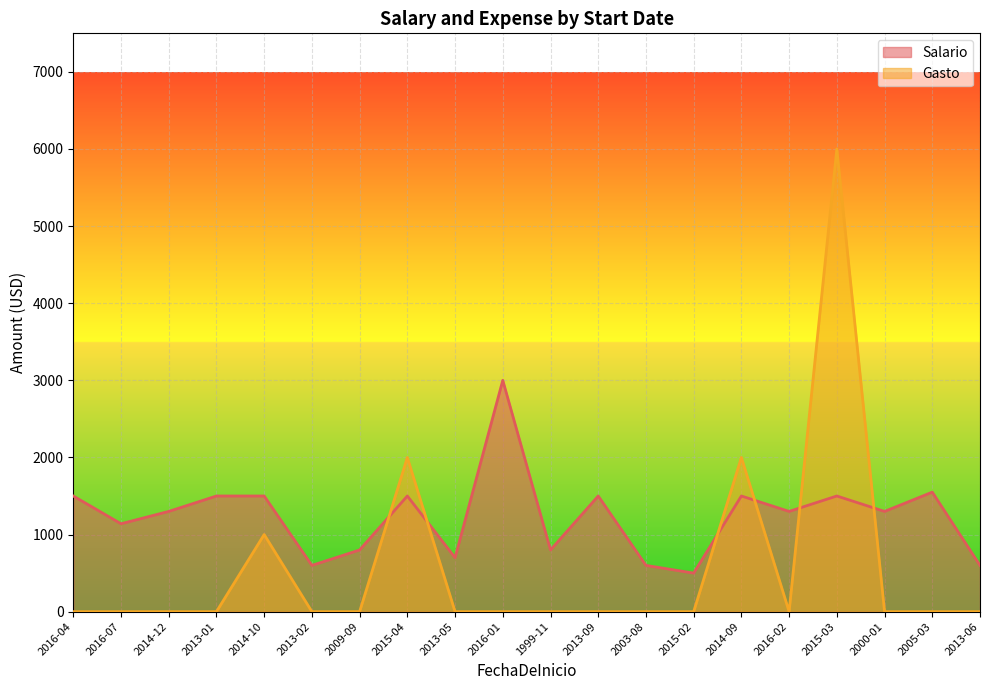

What is the label of the 20th point from the left?

2013-06